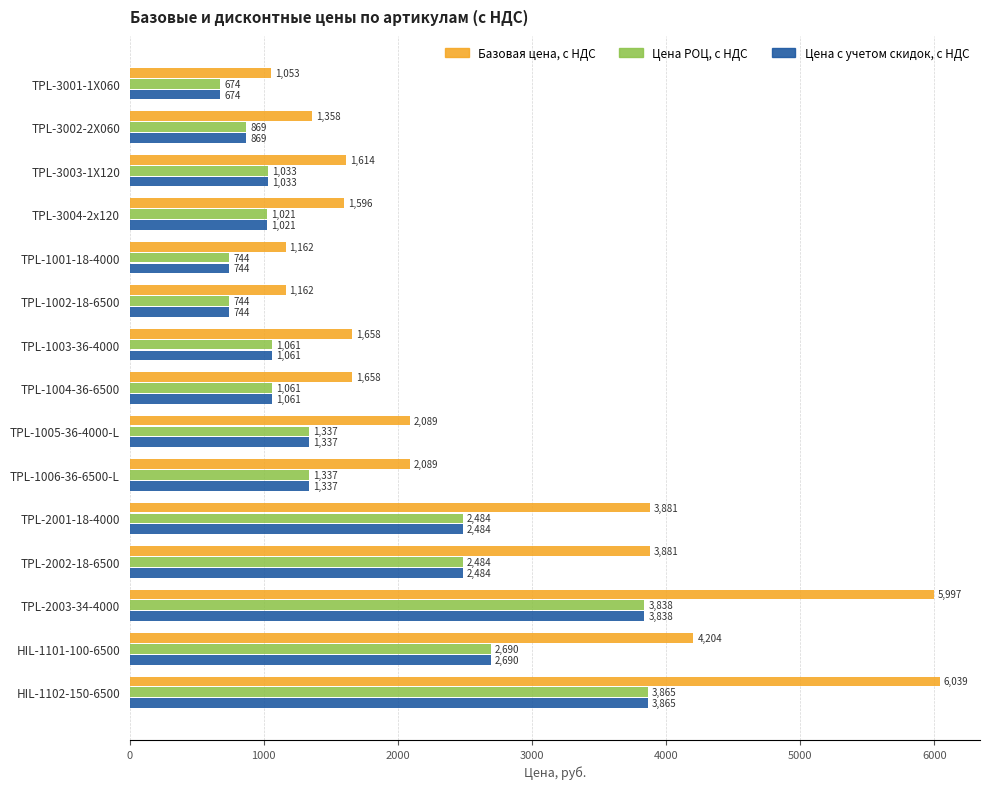

What value does the Цена с учетом скидок, с НДС series have at TPL-2001-18-4000?

2483.6